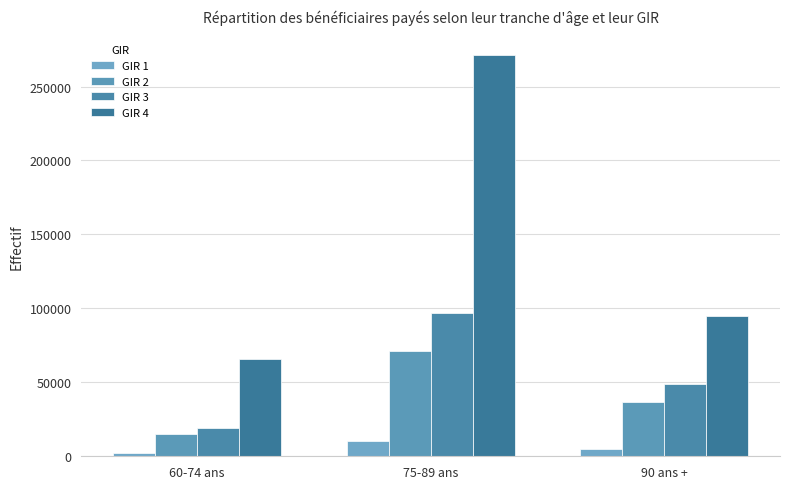

Is the value of GIR 4 at 75-89 ans greater than the value of GIR 1 at 60-74 ans?

Yes